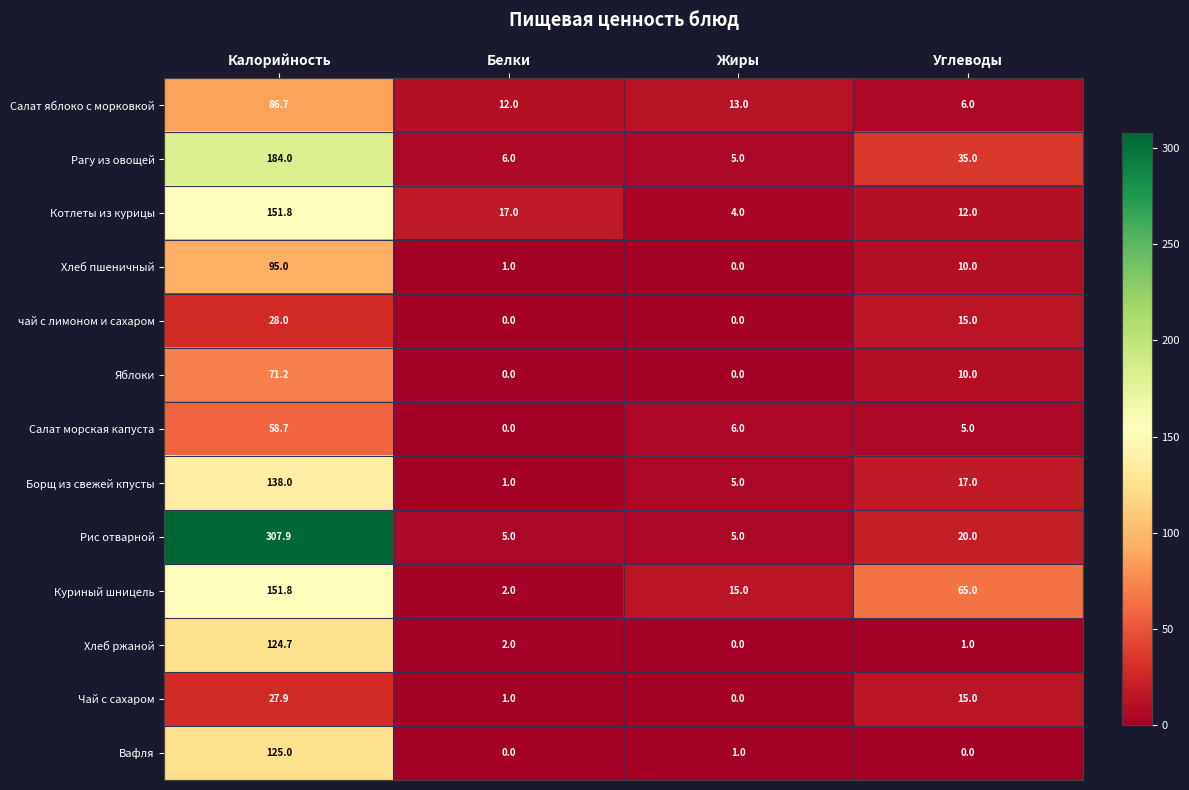

What is the total value across all series at Белки?

47.0